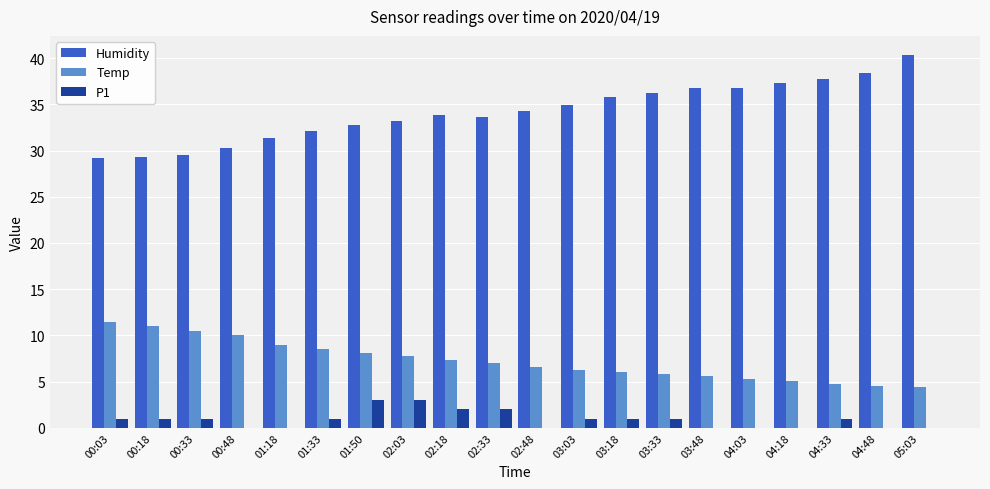

What is the total value across all series at 04:03?

42.1